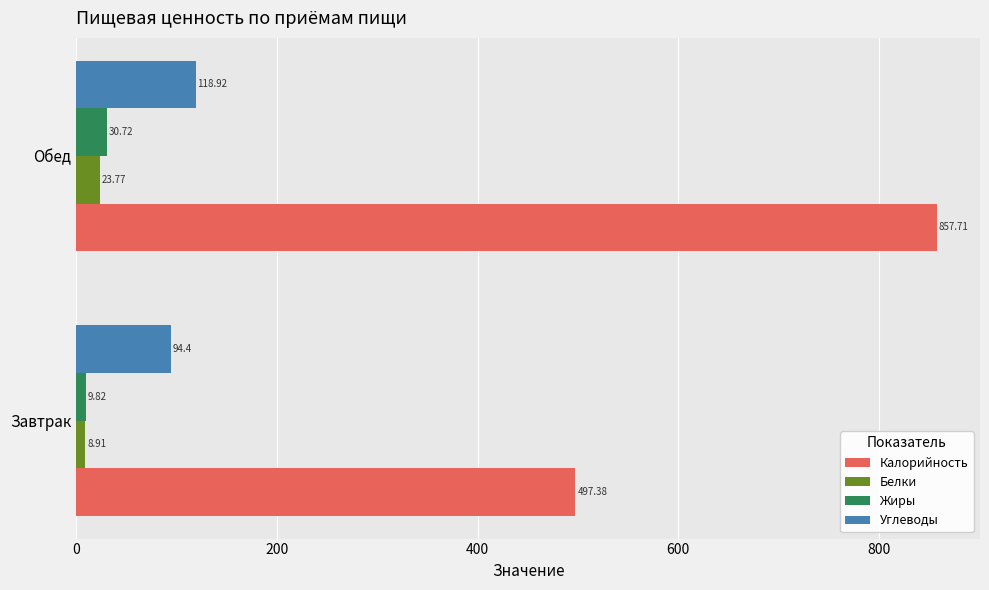

What is the difference between the maximum and minimum values in the Калорийность series?

360.3